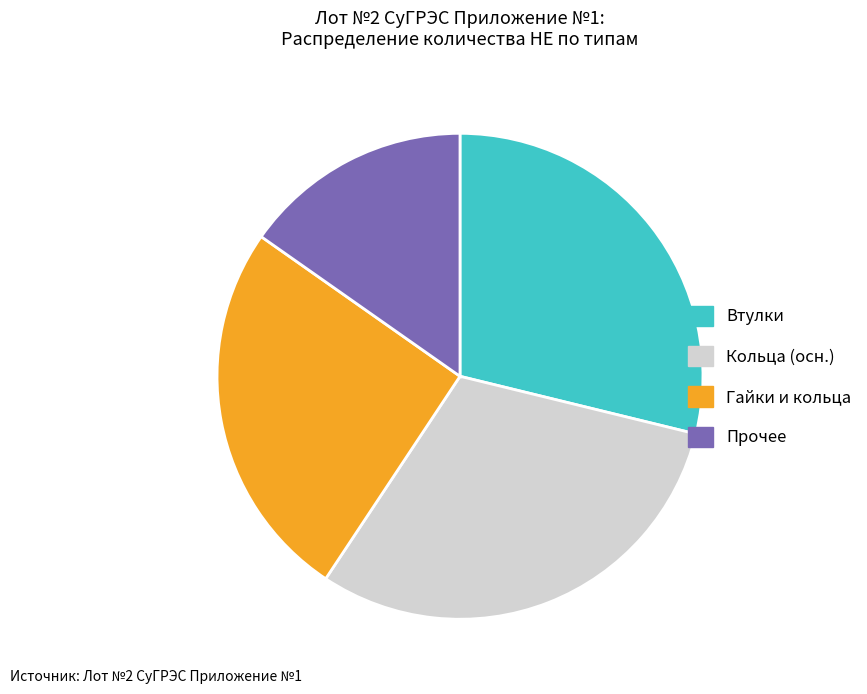

Count the number of slices in the pie.

4